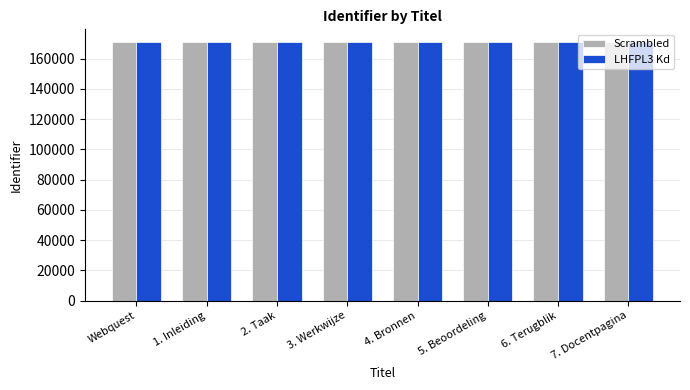

The LHFPL3 Kd series shows 259846 at Webquest. True or false?

False